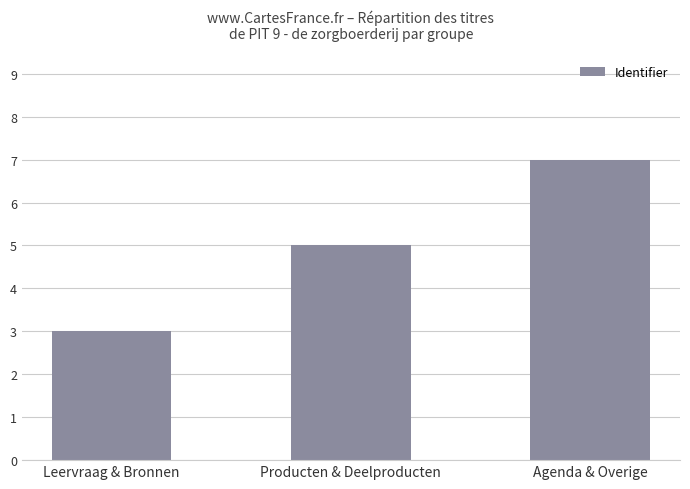

Reading left to right, extract all data points from this chart.

3	5	7